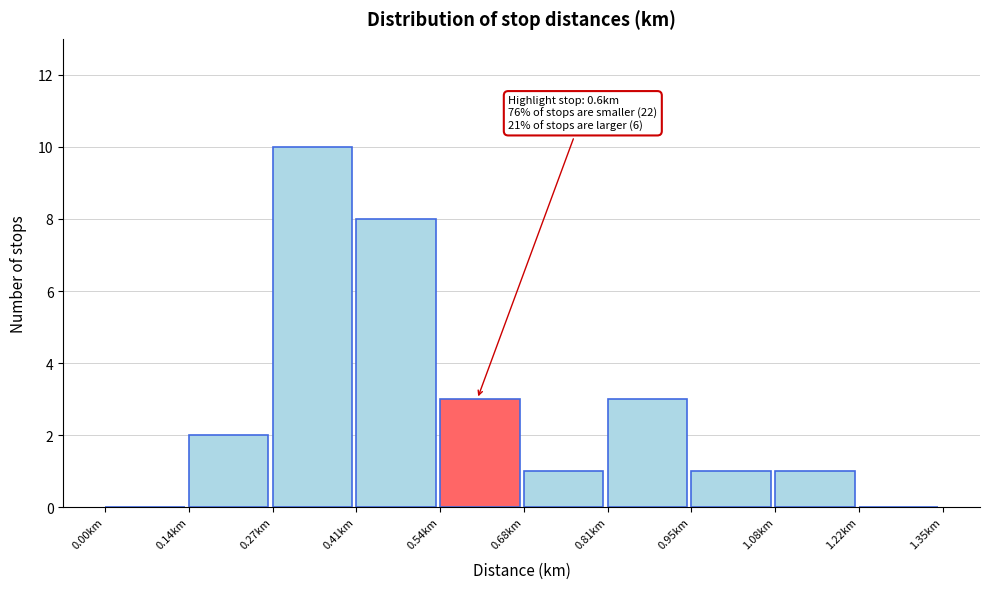

Over which range of the x-axis is the bar tallest?

0.270 to 0.405